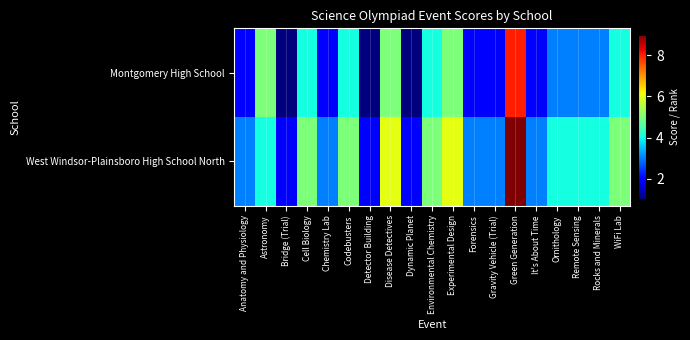

Rank the series by their maximum value, from highest to lowest.

West Windsor-Plainsboro High School North, Montgomery High School